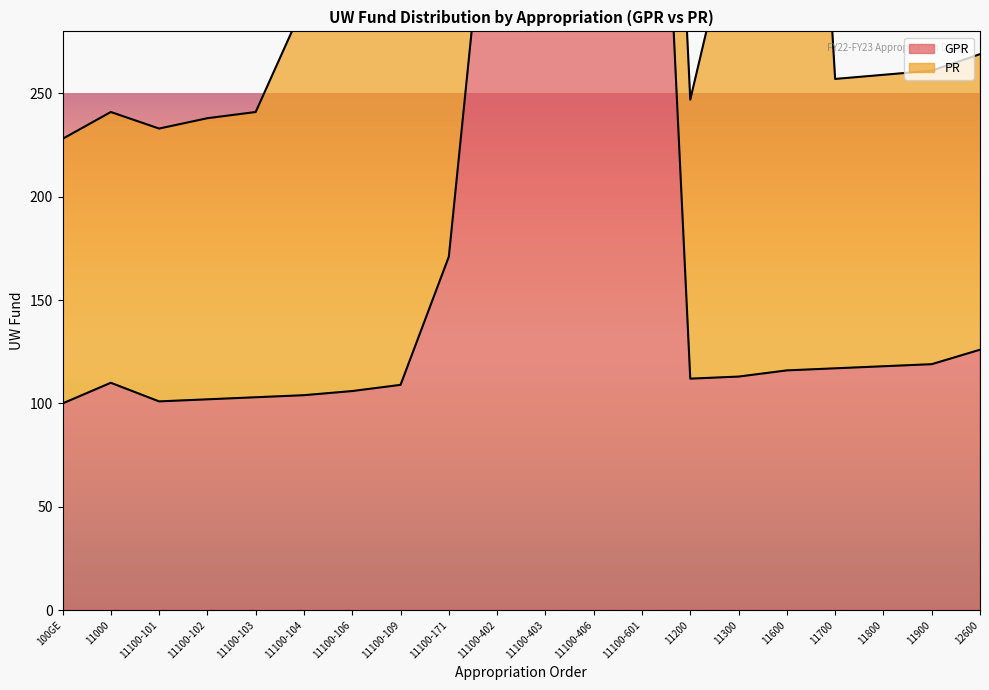

What position from the left is 11000?

2